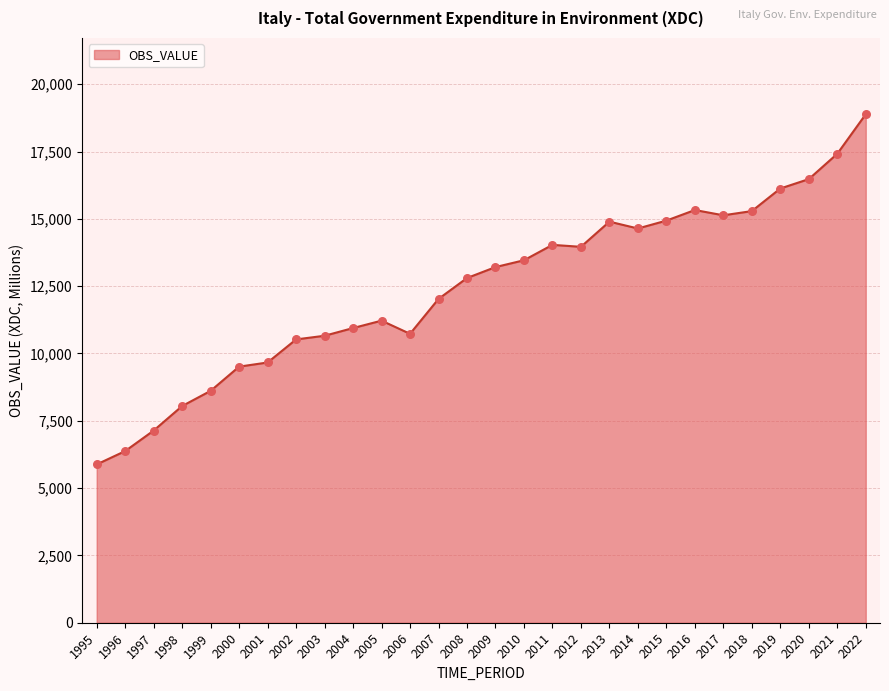

Which has a higher value, 1995 or 2004?

2004